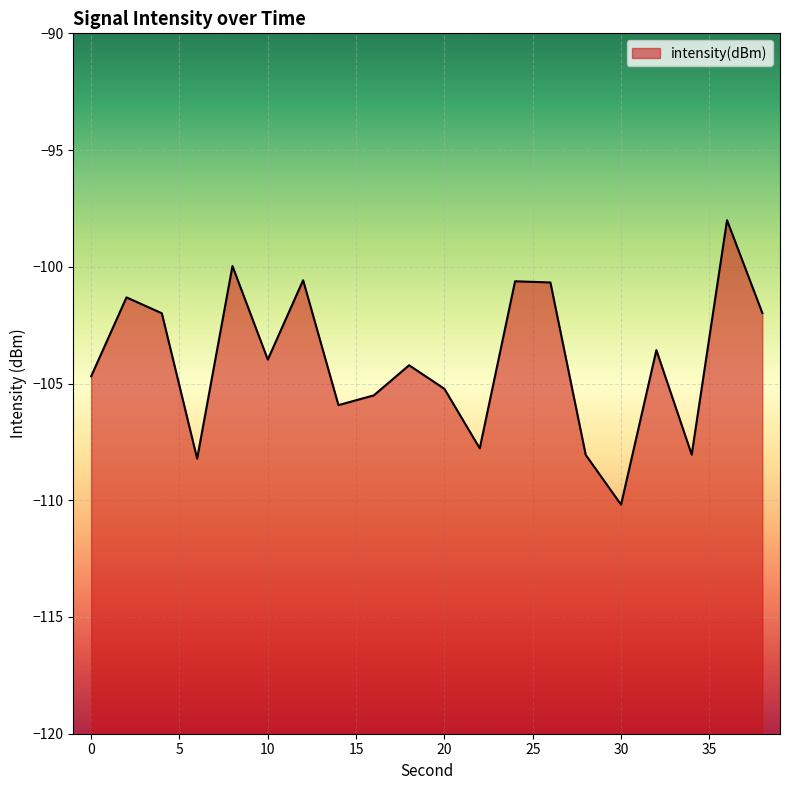

What is the difference between the maximum and minimum values?

12.2